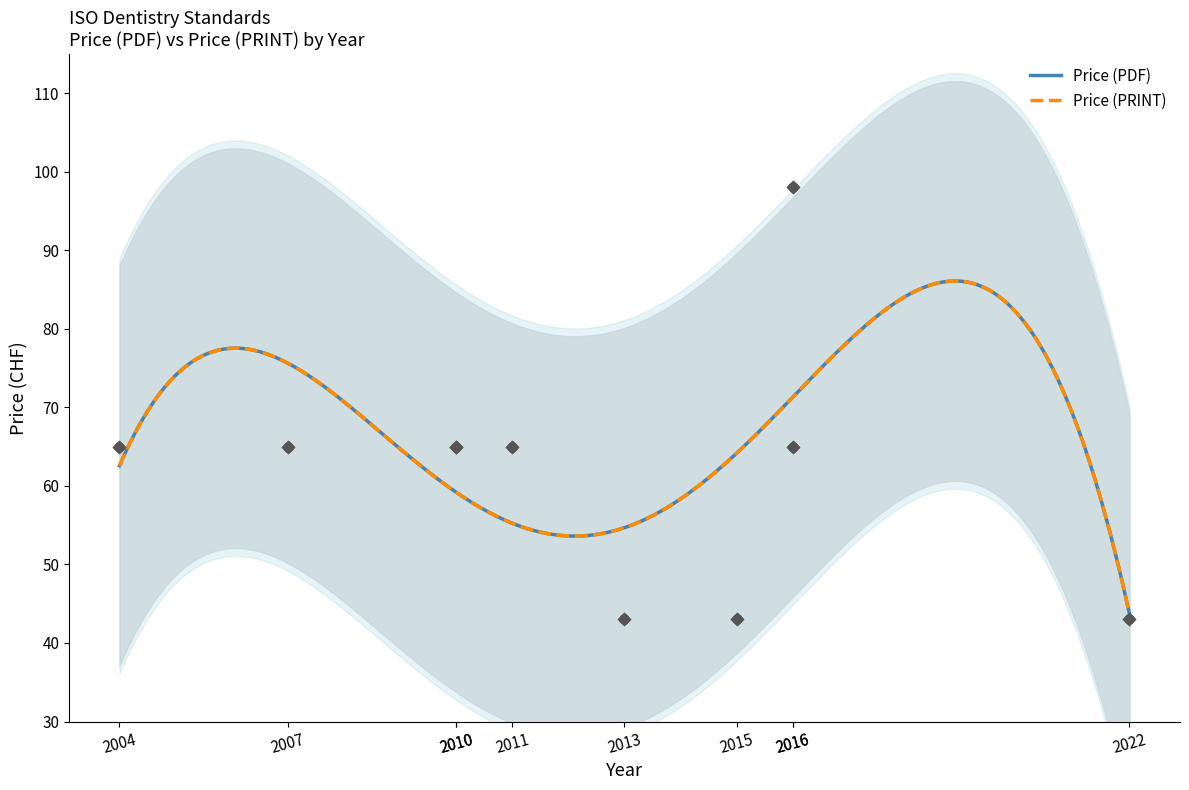

At which category is the sum across all series the highest?

2016